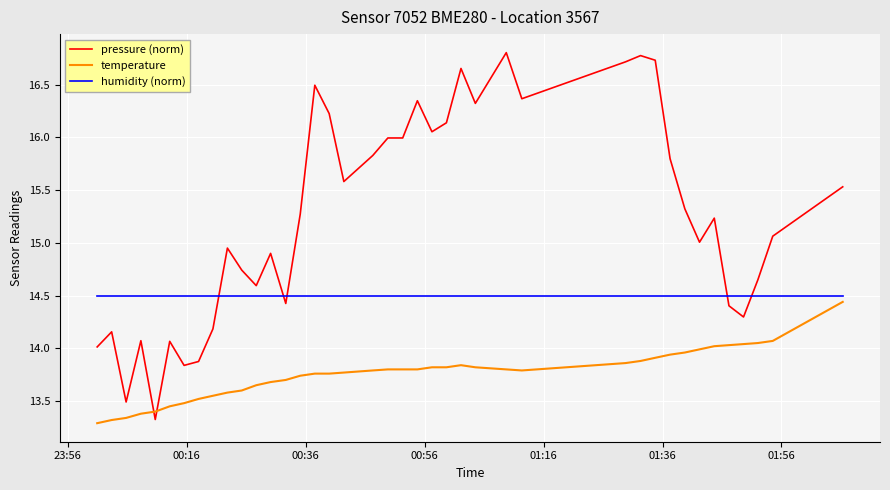

List the series in order of their peak value, highest first.

pressure (norm), humidity (norm), temperature